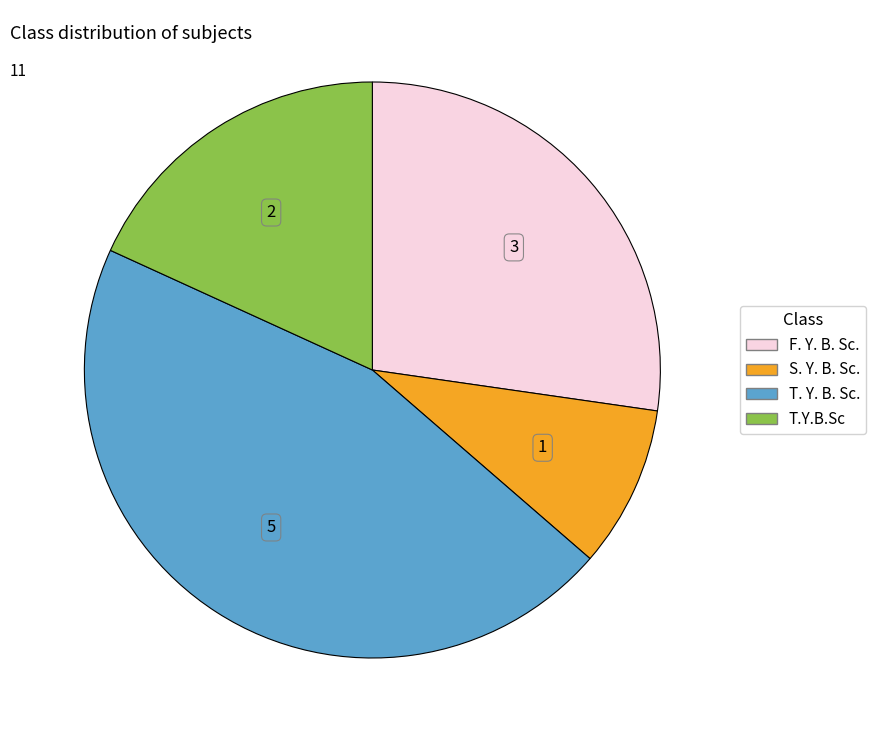

Which category has the biggest portion of the pie?

T. Y. B. Sc.